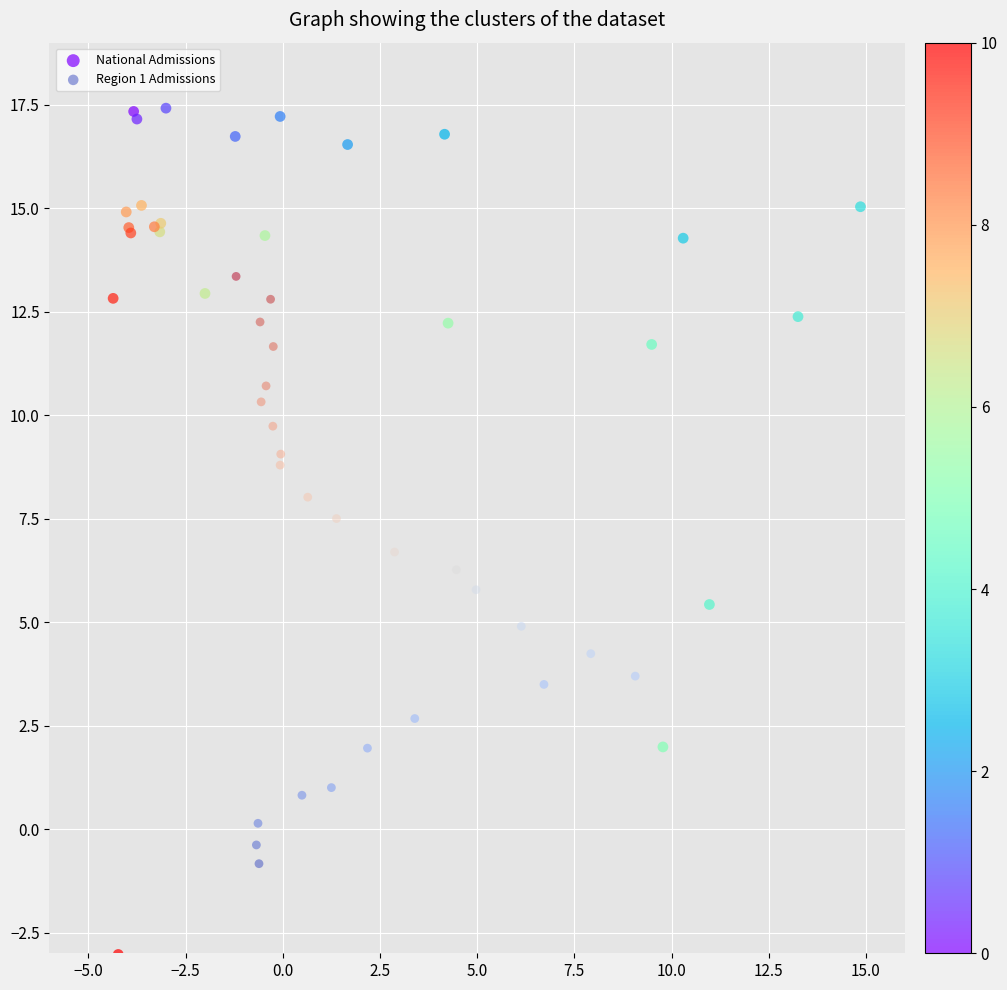

Which series reaches the minimum Y coordinate?

National Admissions